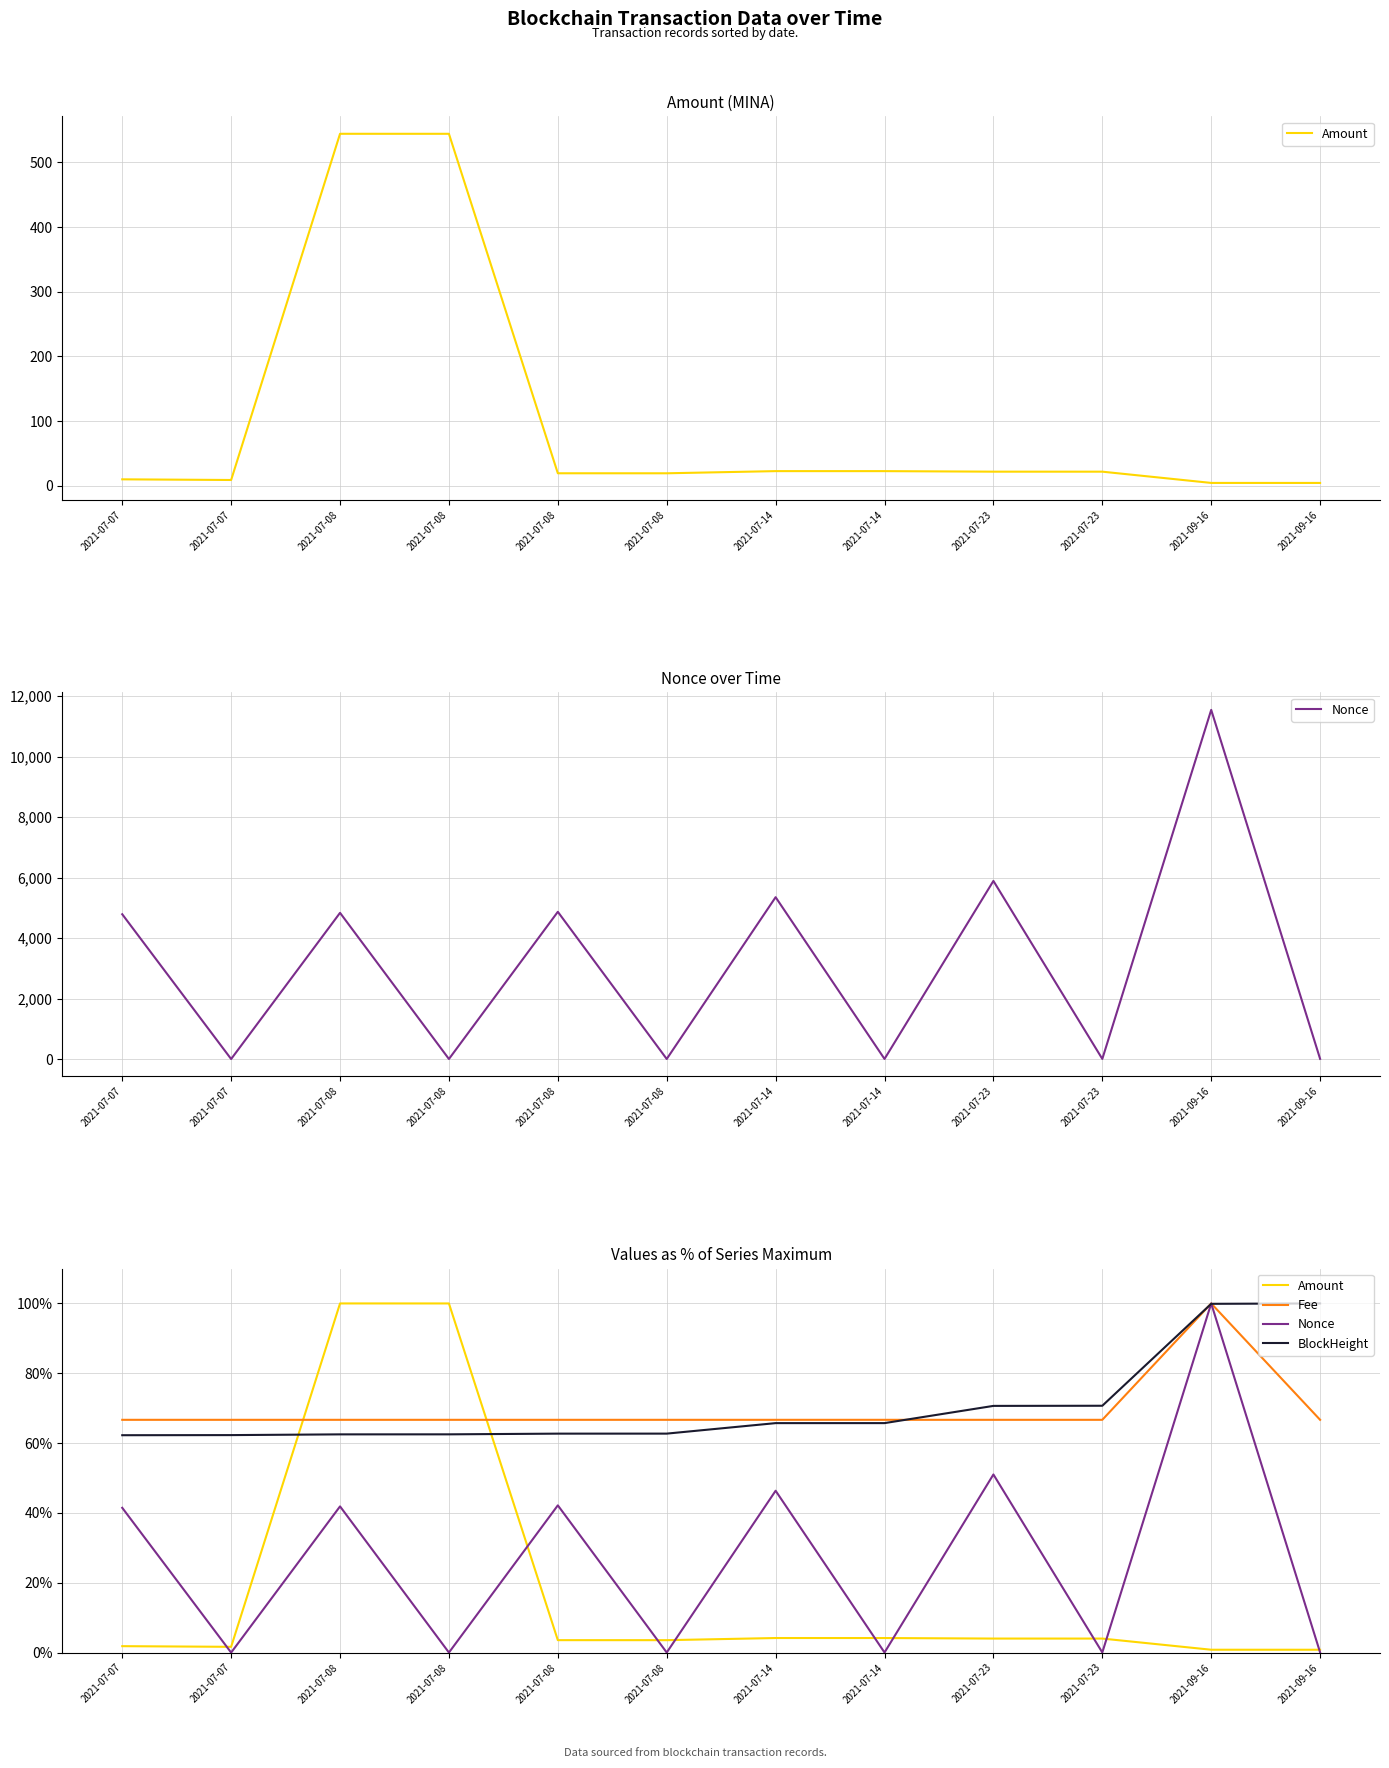

What is the difference between the maximum and second lowest values in the Amount series?

99.2